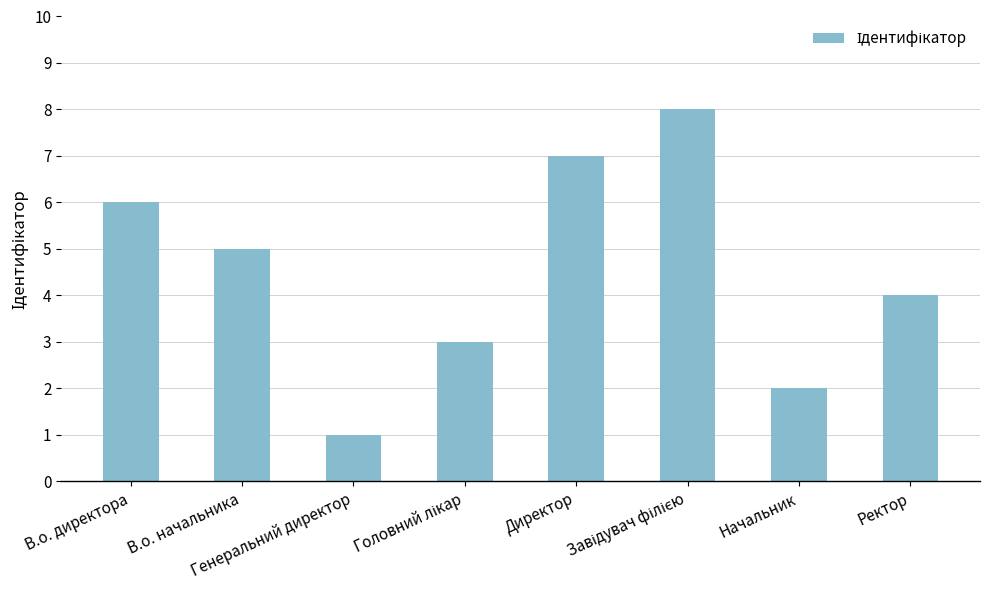

What is the sum of the values at В.о. директора and Генеральний директор?

7